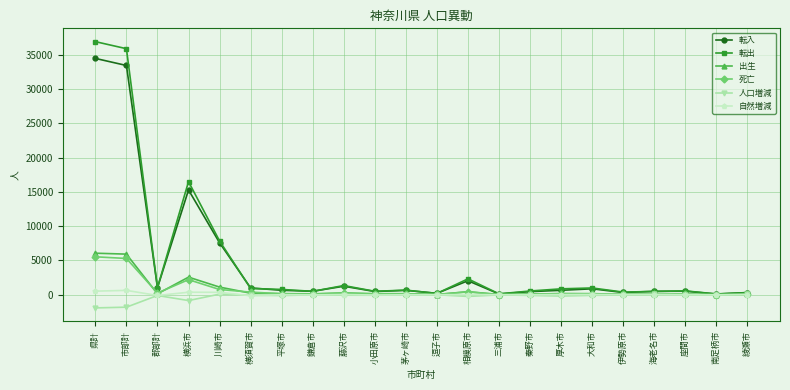

At which category is the sum across all series the highest?

県計